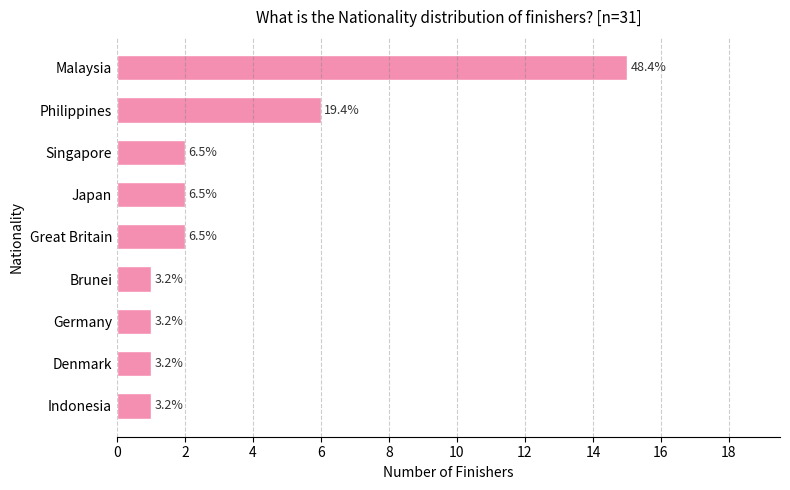

Are the bars horizontal?

Yes